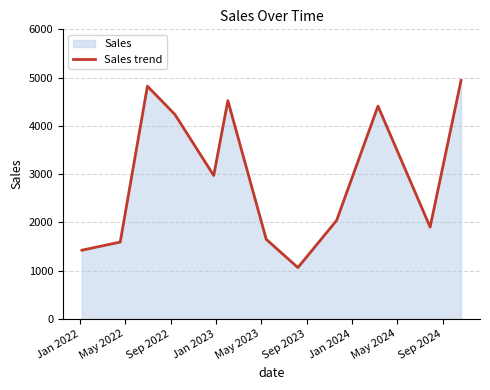

What is the sum of all values?

35571